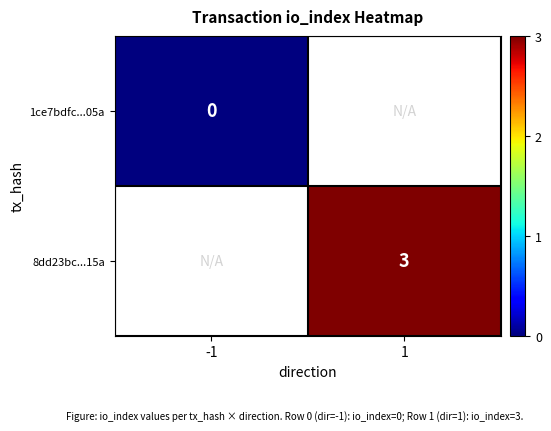

At which category does the chart reach its peak across all series?

1